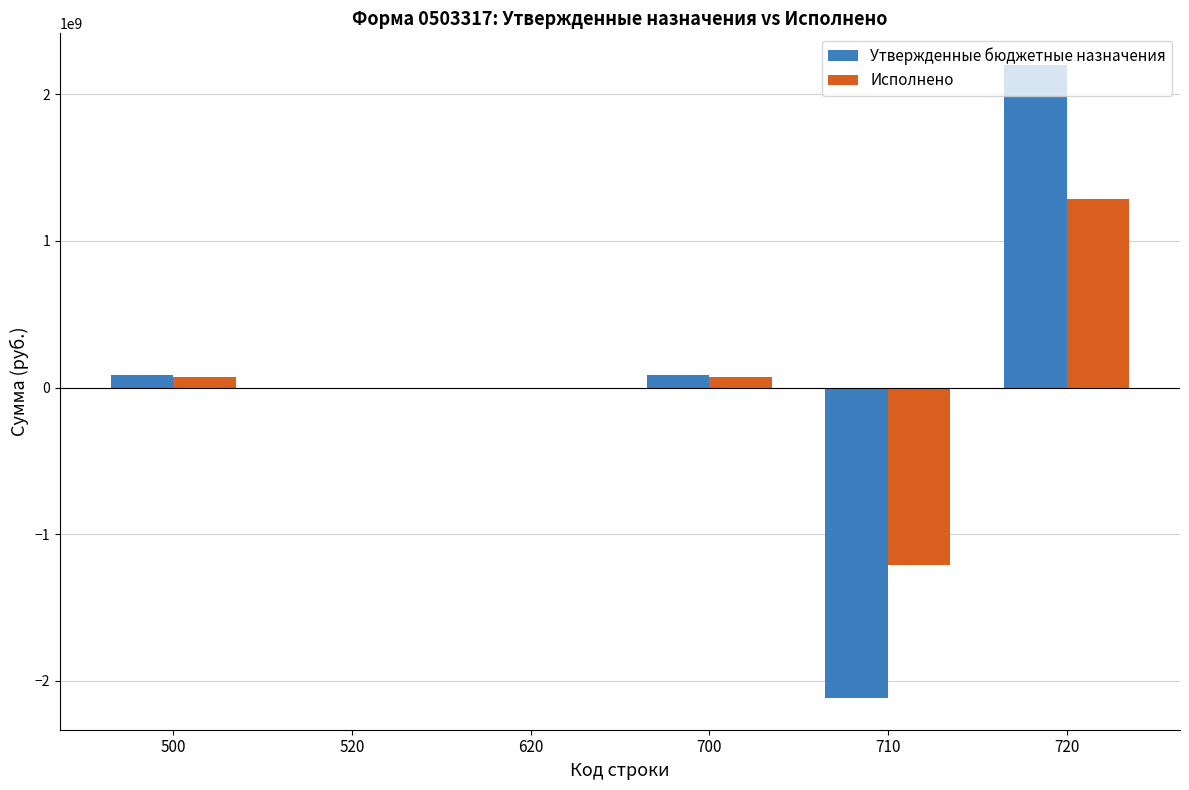

Where does the Исполнено series first go above 73684840?

500